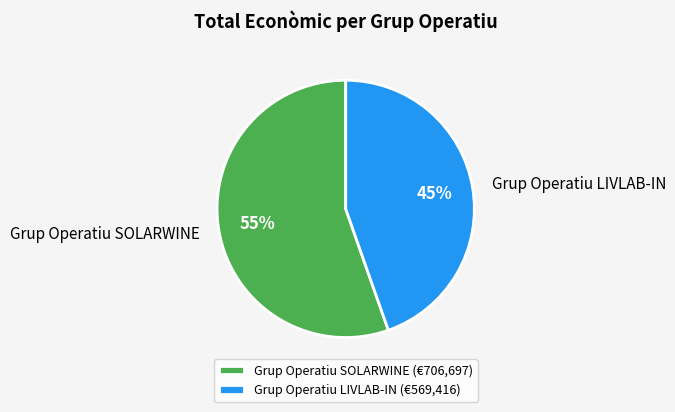

Between Grup Operatiu LIVLAB-IN and Grup Operatiu SOLARWINE, which is larger?

Grup Operatiu SOLARWINE